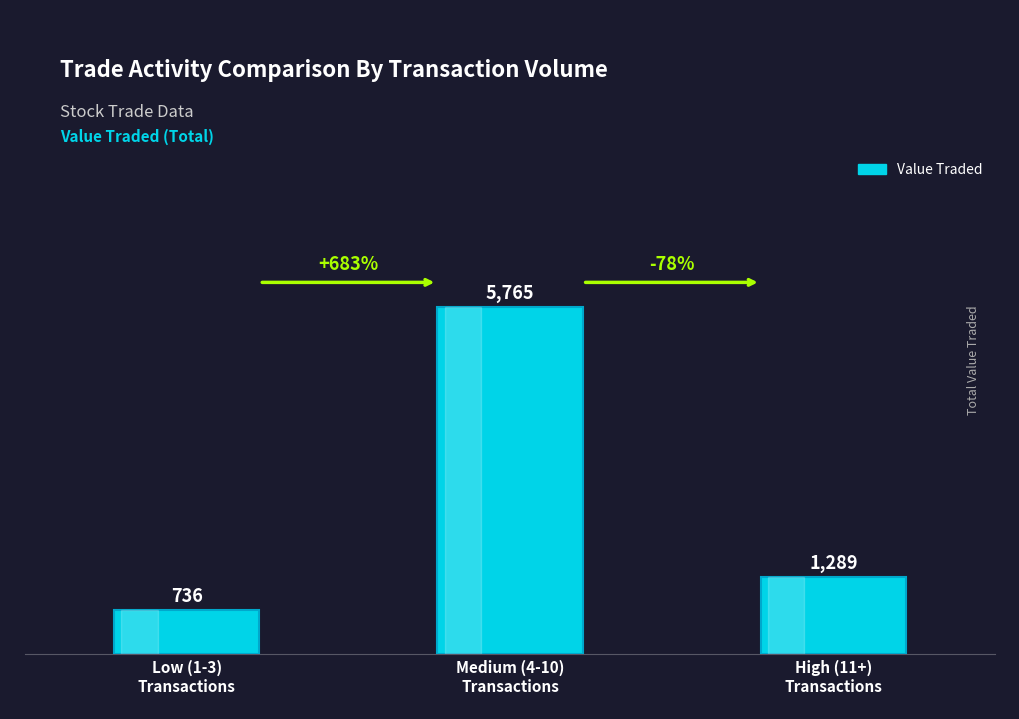

Rank the categories by value from lowest to highest.

Low (1-3)
Transactions, High (11+)
Transactions, Medium (4-10)
Transactions